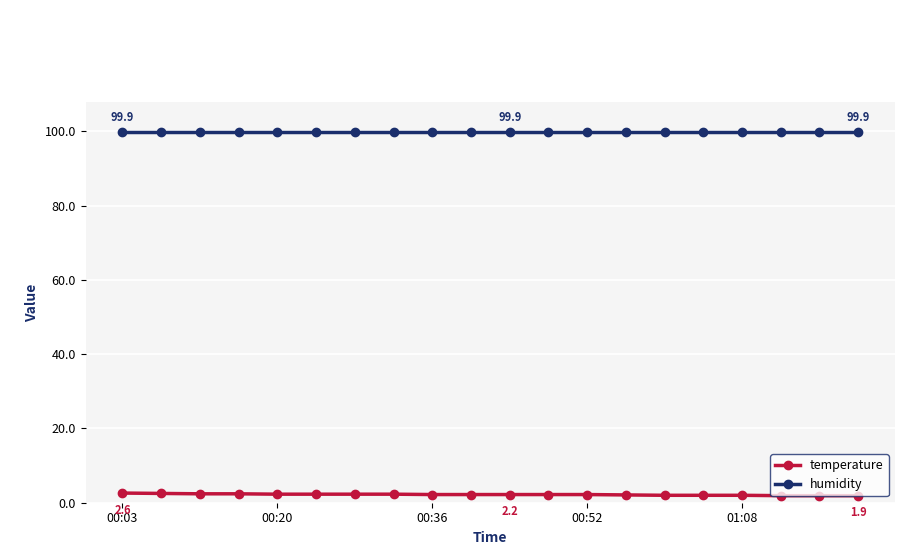

What is the highest value of the humidity series?

99.9